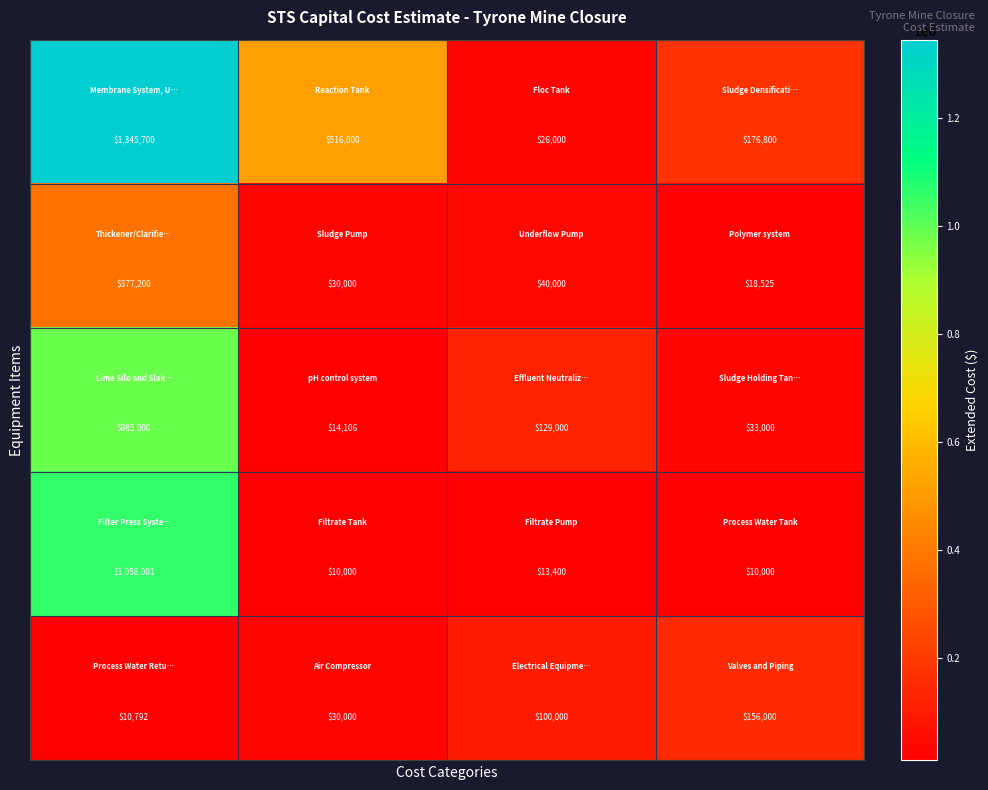

What is the smallest value displayed?

10000